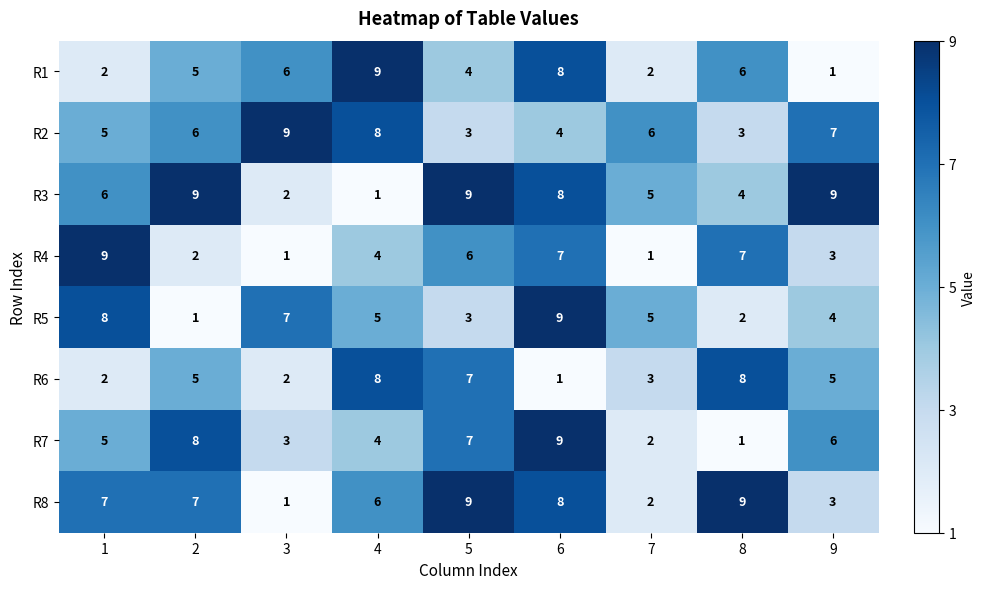

Count the R8 values in the range 3 to 8.

5